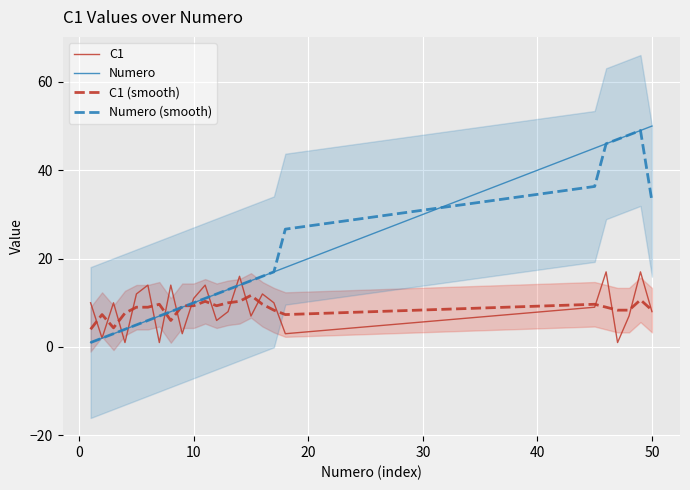

What is the value of the C1 (smooth) point at the 16th from the left?

9.7